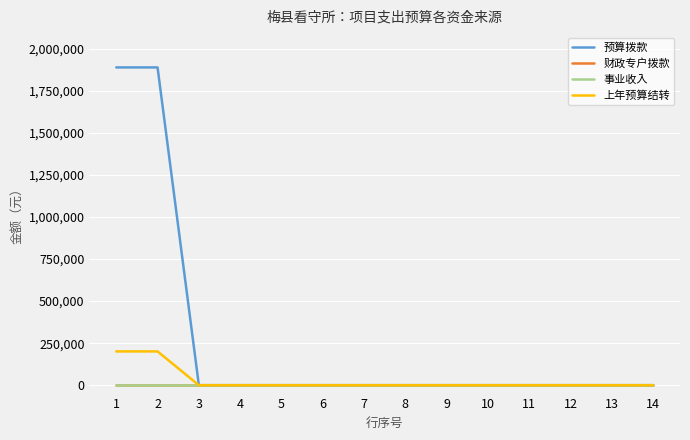

What is the total value across all series at 1?

2090793.1